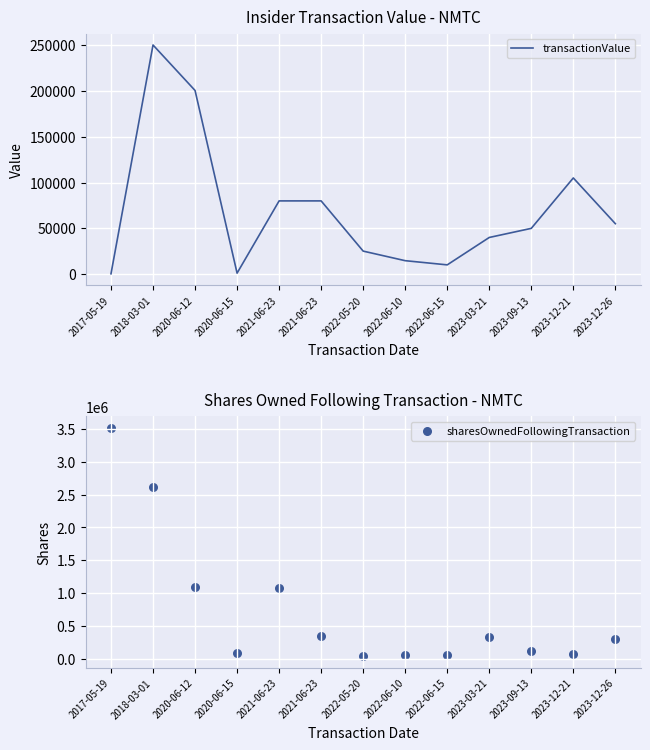

At which category is the sum across all series the highest?

2017-05-19